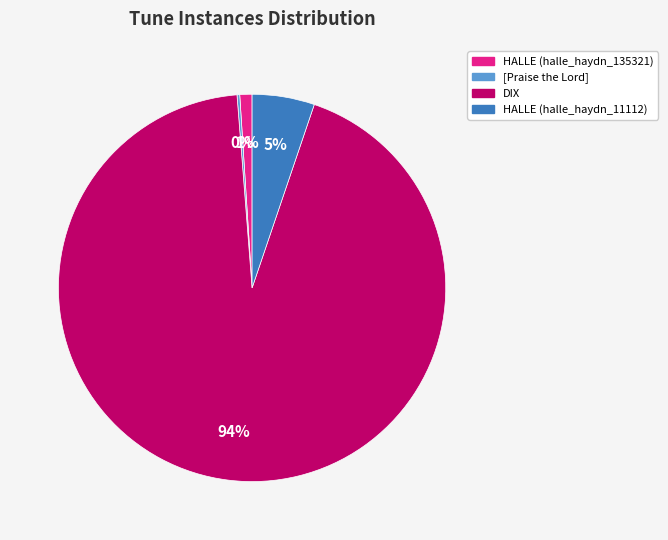

The DIX slice represents 99% of the pie. True or false?

False